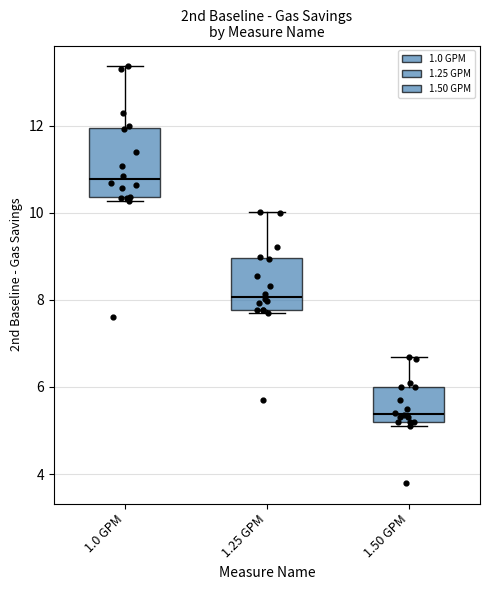

Which box's median line is the highest?

1.0 GPM